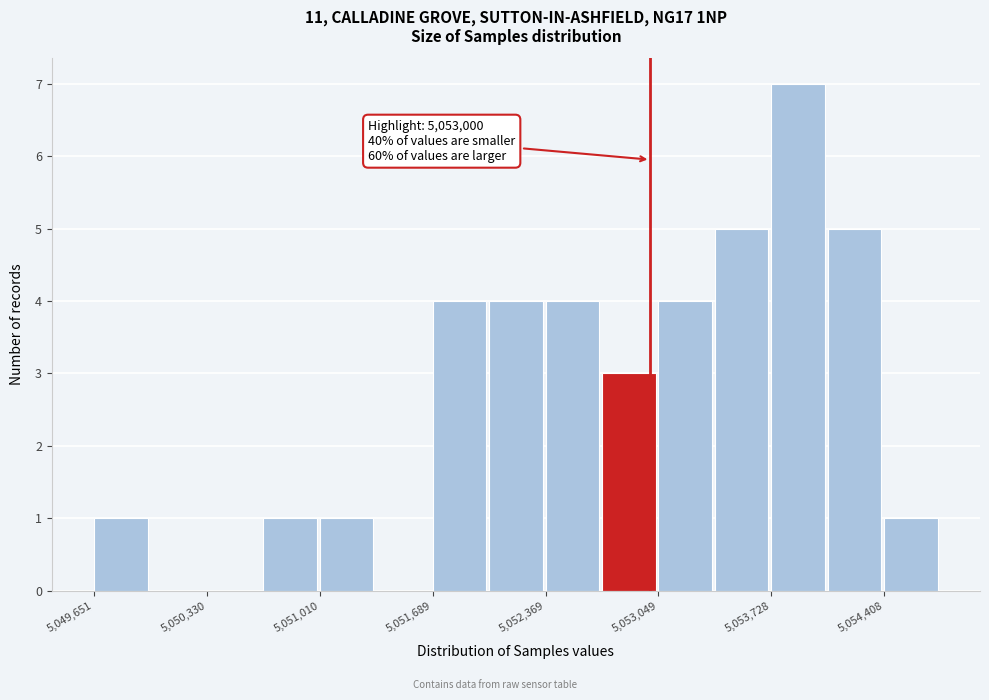

Around what value on the x-axis is the tallest bar? Give the approximate position of its centre, as read against the axis.

5053900